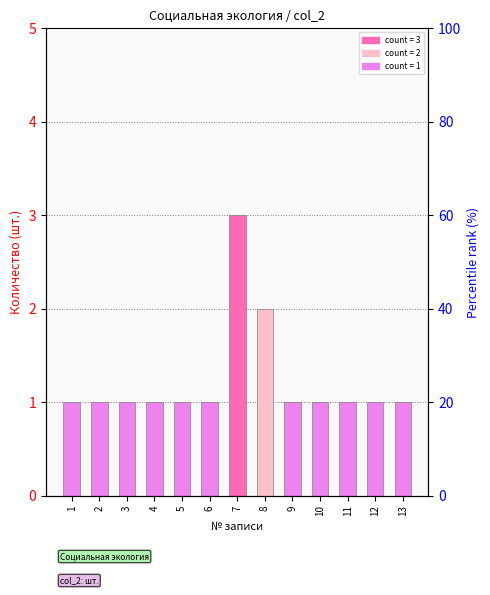

List the labels in order of value, smallest first.

1, 2, 3, 4, 5, 6, 9, 10, 11, 12, 13, 8, 7